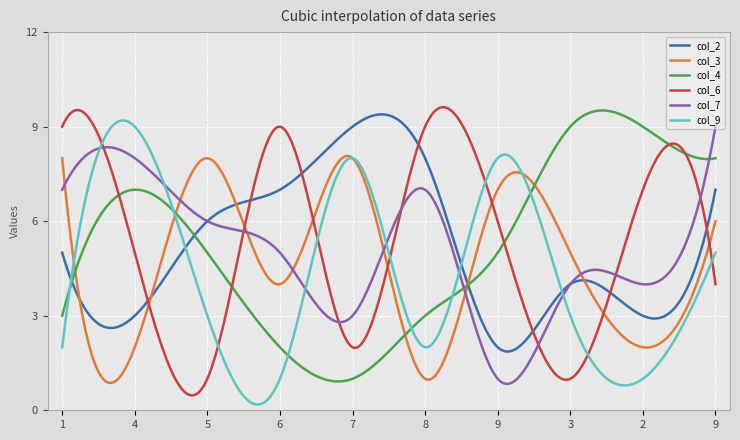

Is this an area chart (filled region under the line)?

No